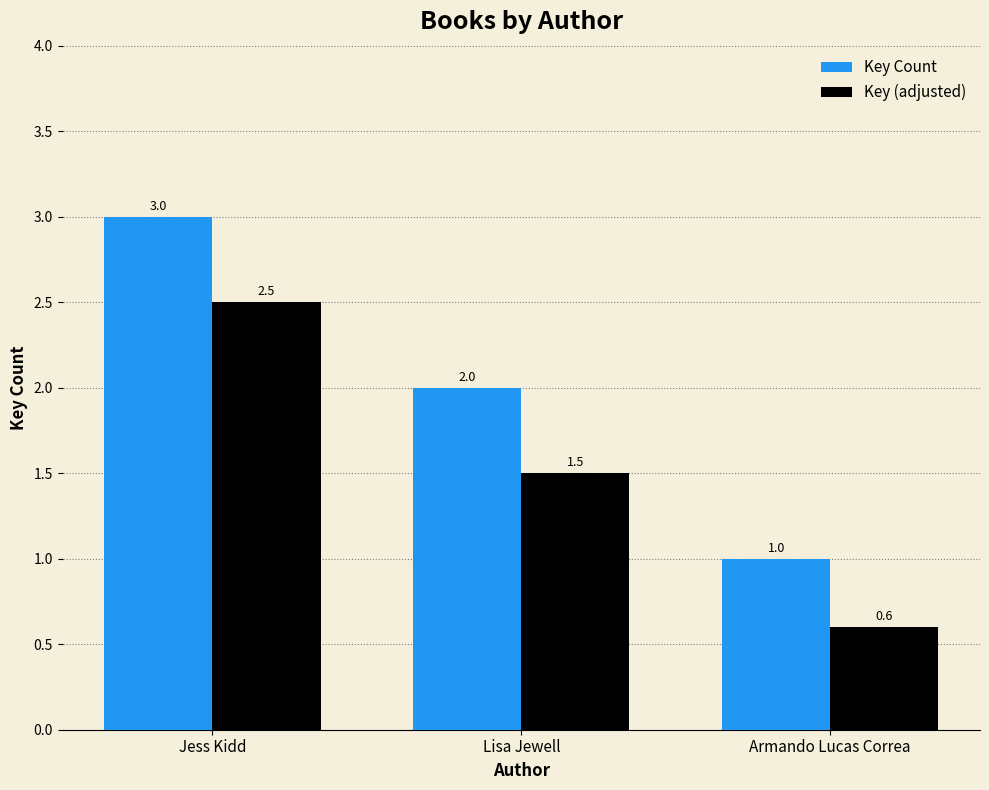

What is the difference between the maximum and minimum values in the Key (adjusted) series?

1.9